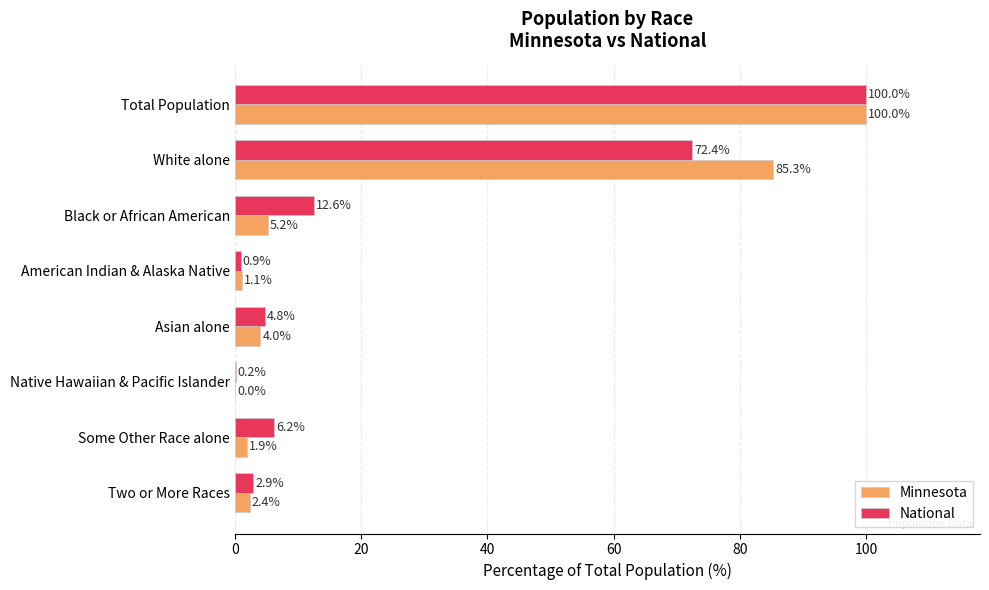

Which series changed the most between Total Population and Some Other Race alone?

Minnesota